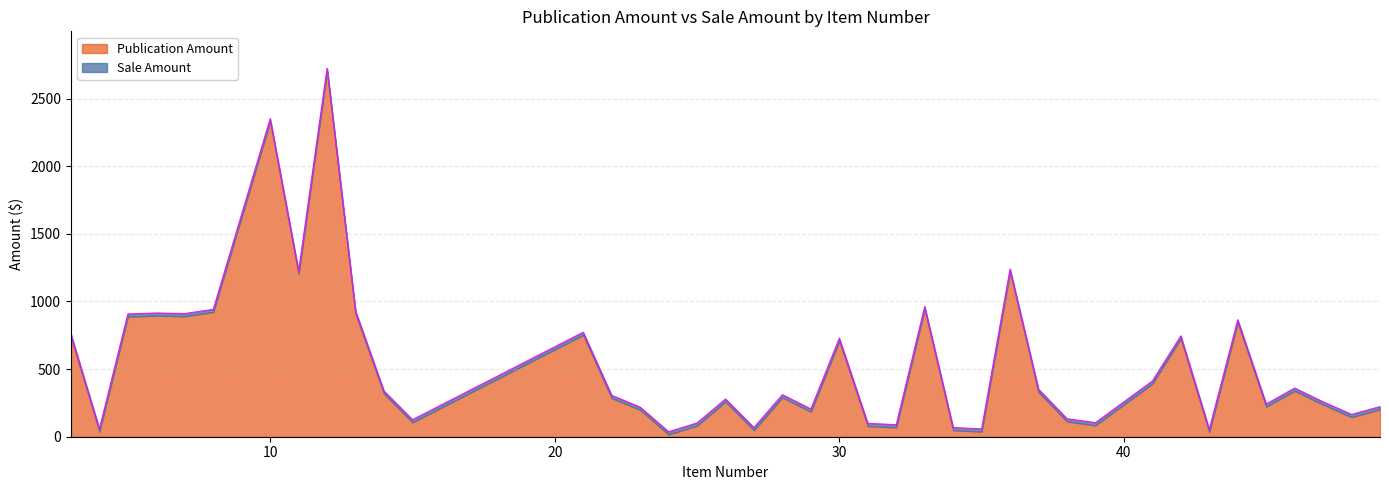

What is the change in value from 25 to 42?

+644